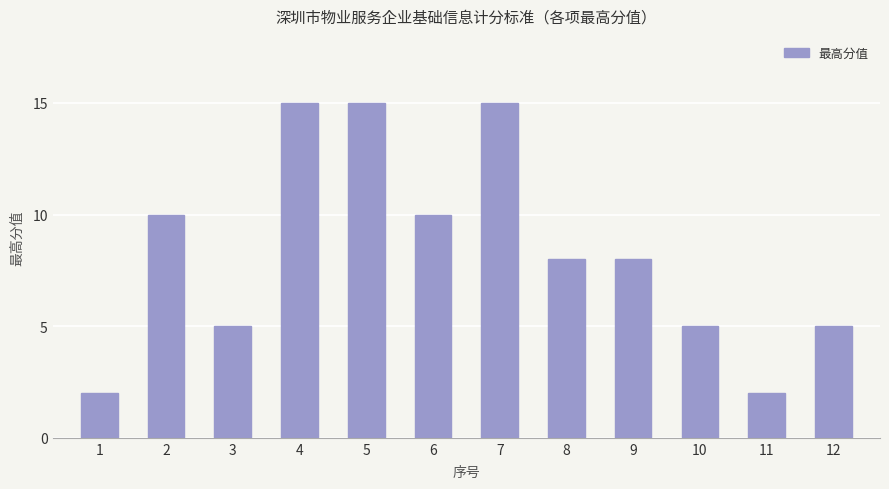

What is the maximum value shown in the chart?

15